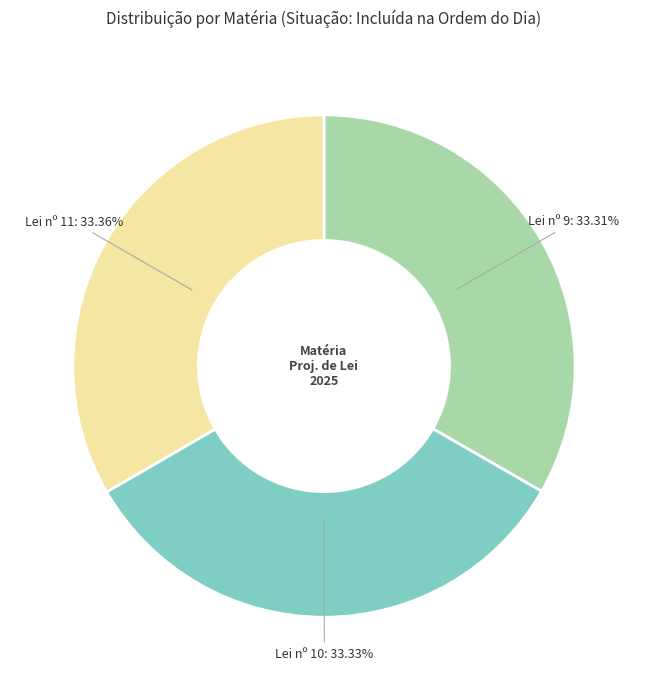

Combined, do Lei nº 10 and Lei nº 9 account for over 50%?

Yes